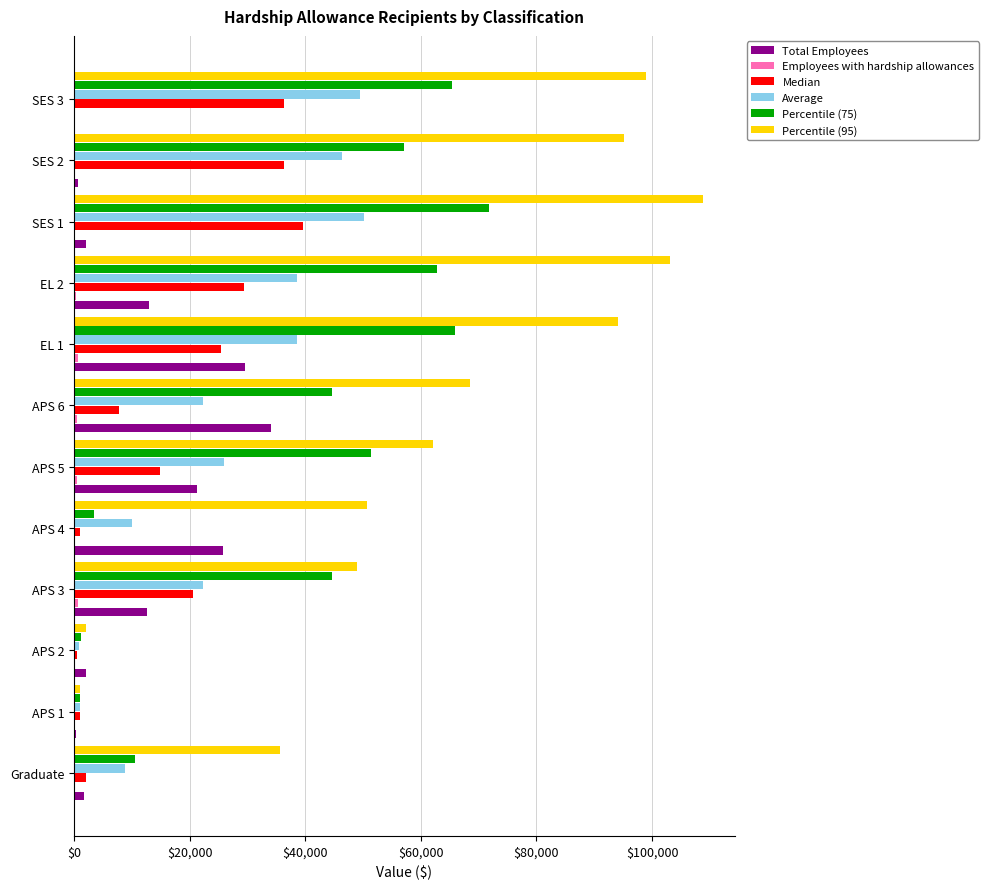

At which category is the sum across all series the highest?

SES 1